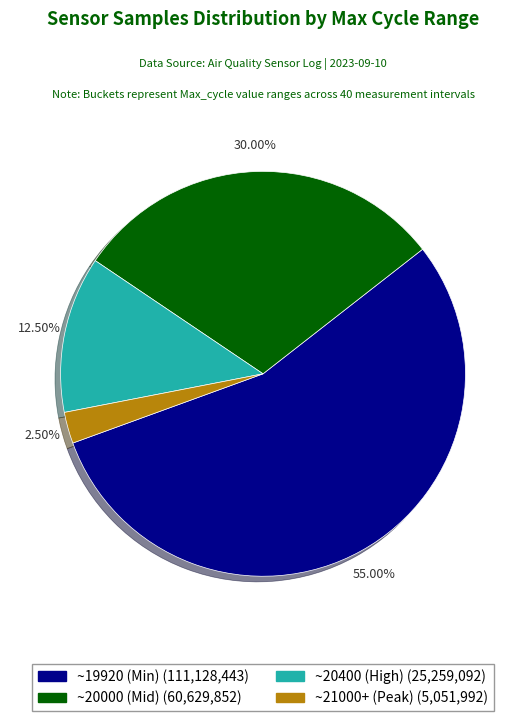

Does any single category account for the majority?

Yes